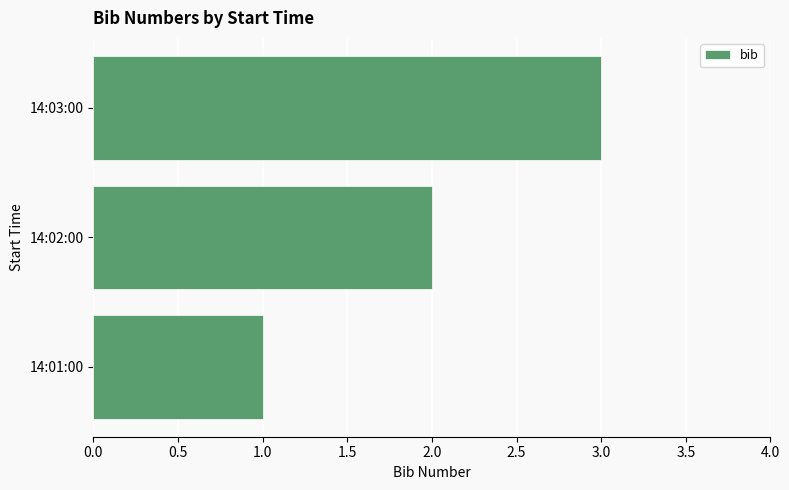

How many data points does each series have?

3